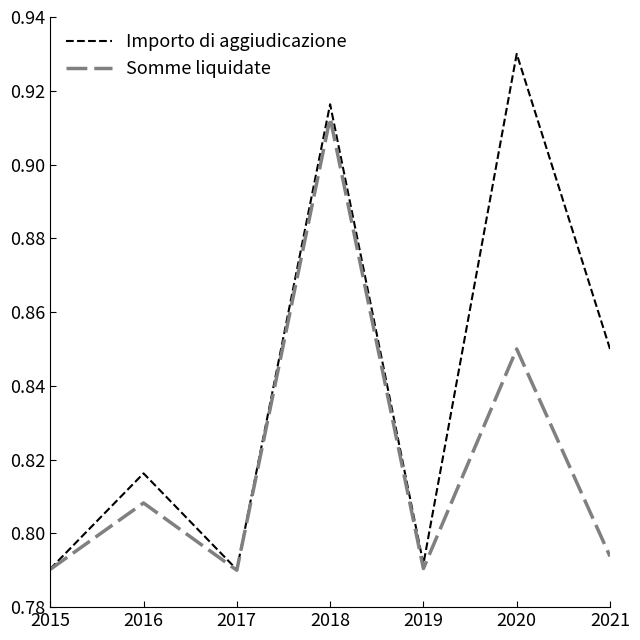

Rank the series by their average value, from lowest to highest.

Somme liquidate, Importo di aggiudicazione